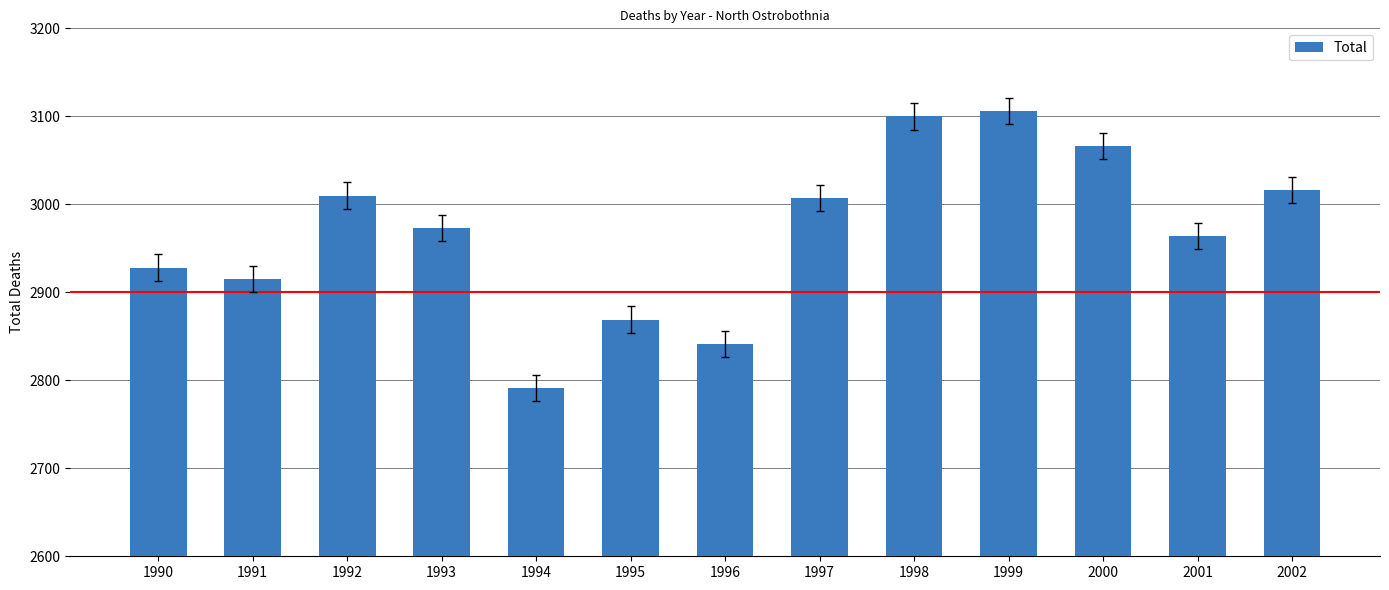

Reading left to right, list all the values displayed in this chart.

2928	2915	3010	2973	2791	2869	2841	3007	3100	3106	3066	2964	3016